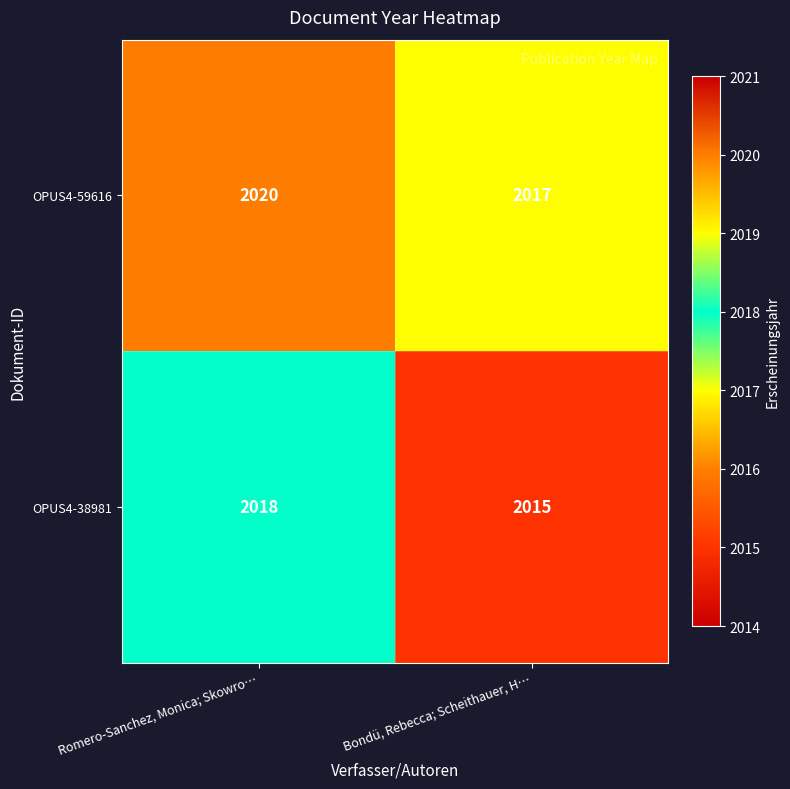

Which category has the lowest value across all series?

Bondü, Rebecca; Scheithauer, H…